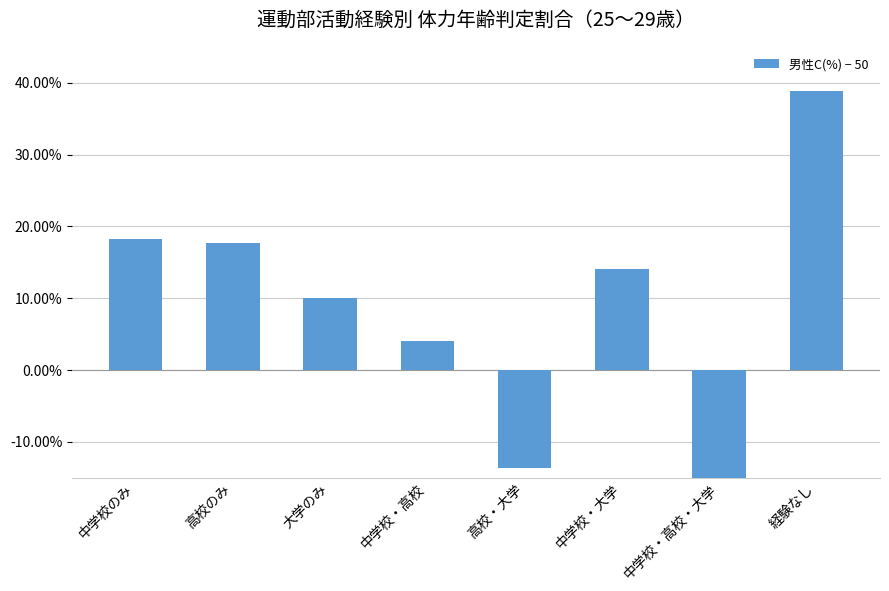

Does the chart contain stacked bars?

No